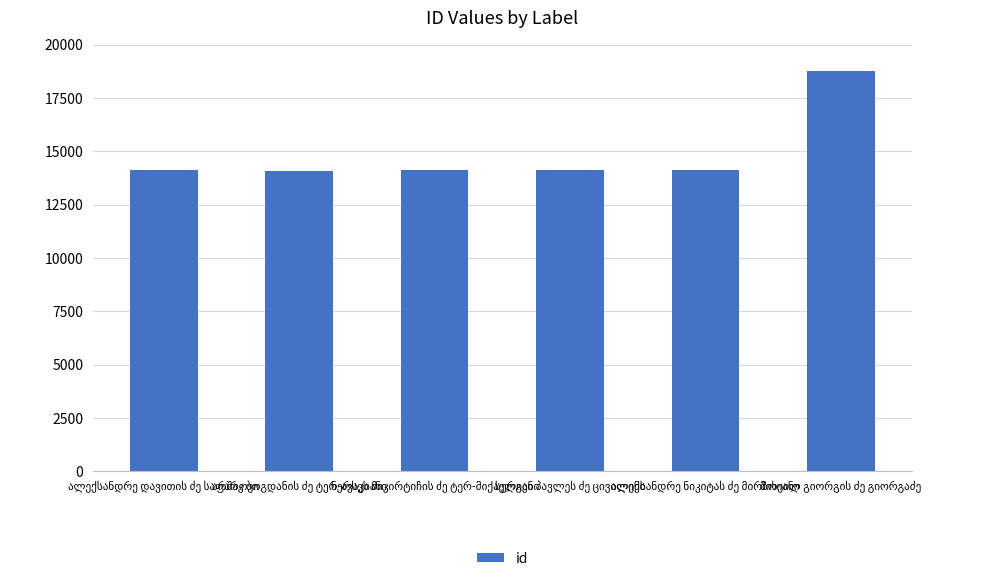

What is the greatest value displayed?

18748